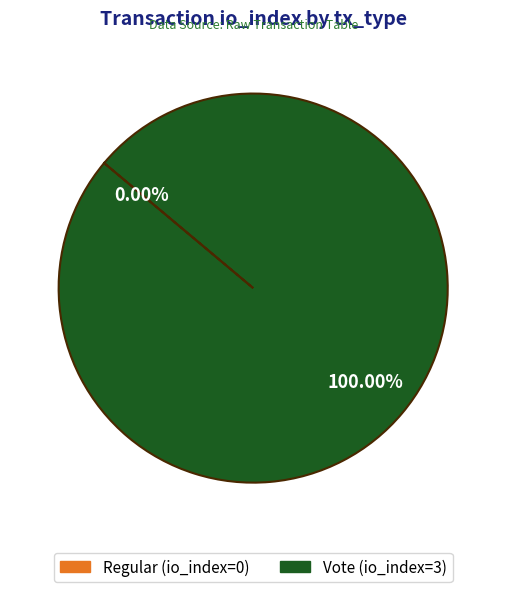

The Regular slice represents 1% of the pie. True or false?

False